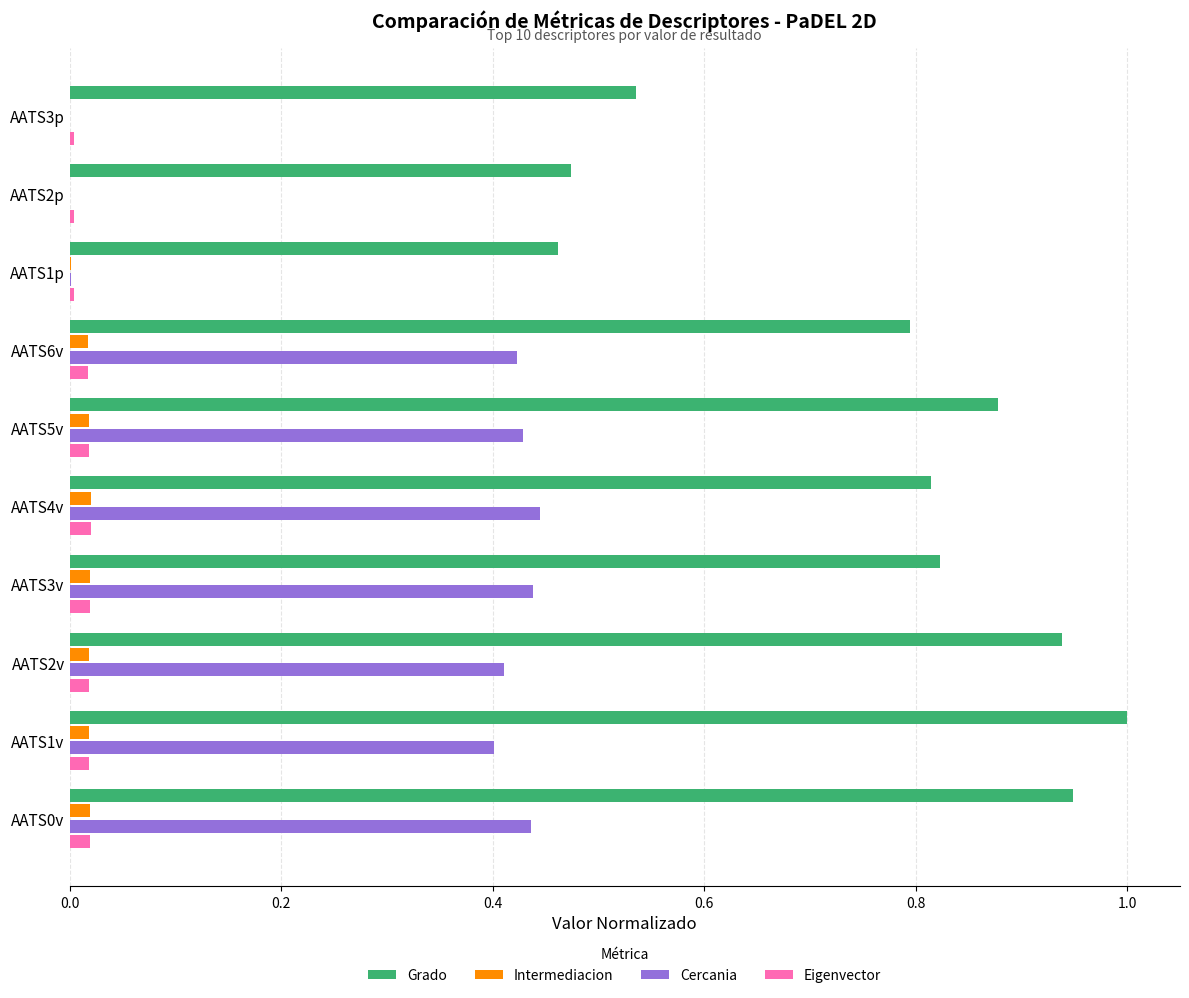

What is the sum of all Intermediacion values?

0.1